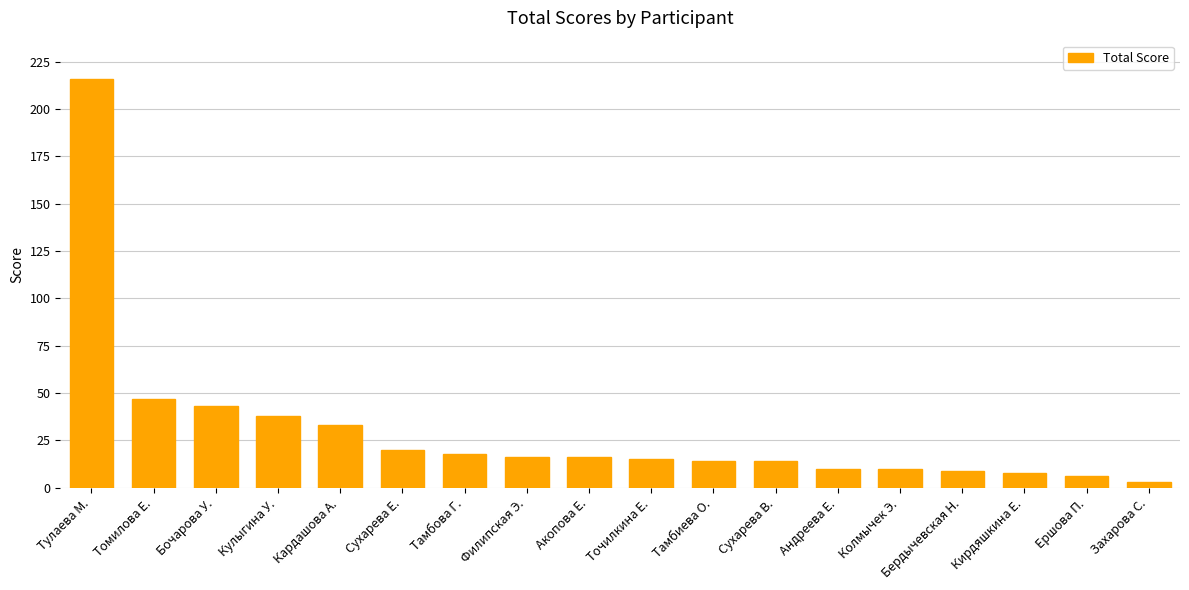

The value at Бердычевская Н. is 9. True or false?

True